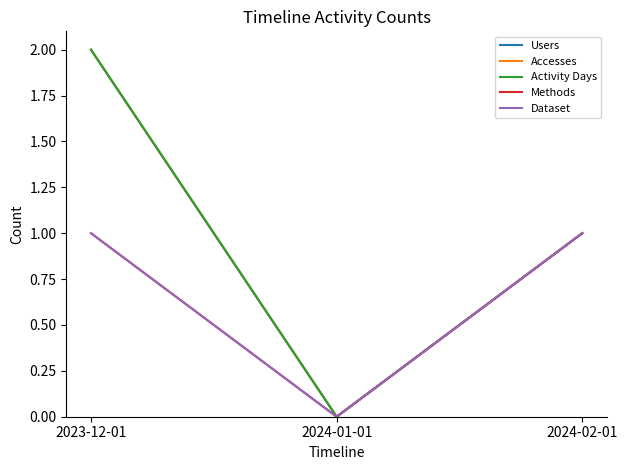

Which series changed the most between 2023-12-01 and 2024-02-01?

Users